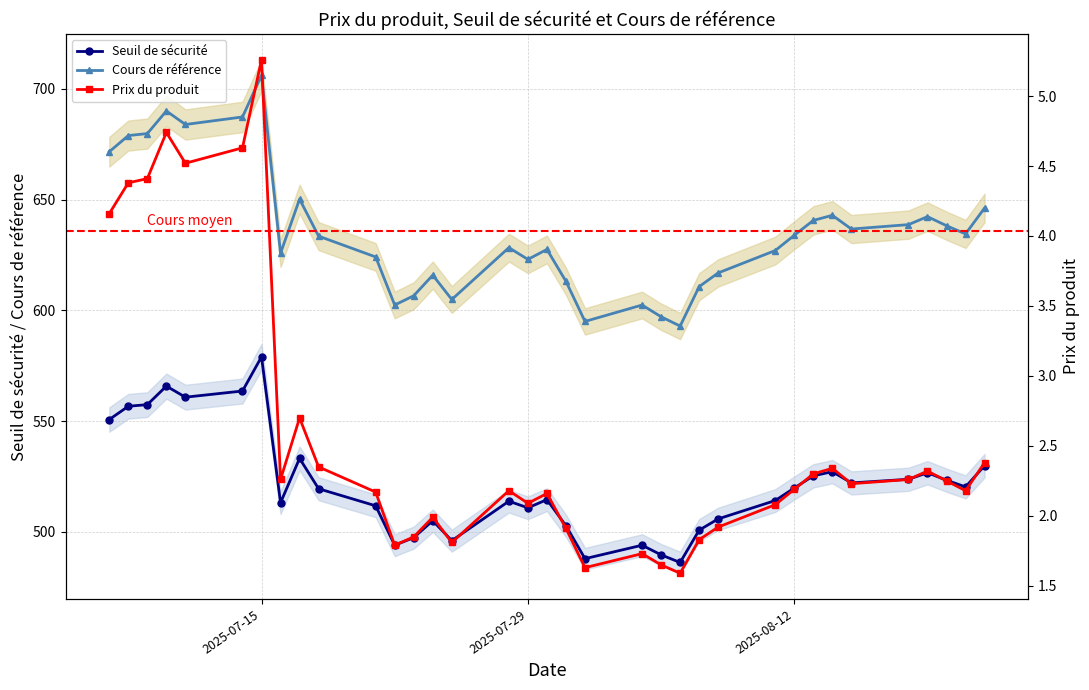

Reading left to right, transcribe all the data shown in this chart.

Seuil de sécurité: 550.7	556.7	557.4	565.8	560.8	563.6	579.0	513.2	533.2	519.5	511.8	494.0	497.4	505.0	496.0	513.8	510.9	514.5	502.7	487.9	494.0	489.6	486.2	500.8	505.9	514.1	519.8	525.3	527.2	522.1	523.7	526.7	523.3	520.3	529.9
Cours de référence: 671.6	678.9	679.8	690.0	683.9	687.3	706.1	625.8	650.2	633.5	624.1	602.4	606.6	615.9	604.9	628.3	623.0	627.5	613.1	595.0	602.4	597.1	592.9	610.7	616.9	627.0	633.9	640.6	642.9	636.7	638.7	642.3	638.2	634.5	646.2
Prix du produit: 4.2	4.4	4.4	4.7	4.5	4.6	5.3	2.3	2.7	2.4	2.2	1.8	1.9	2.0	1.8	2.2	2.1	2.2	1.9	1.6	1.7	1.6	1.6	1.8	1.9	2.1	2.2	2.3	2.3	2.2	2.3	2.3	2.2	2.2	2.4